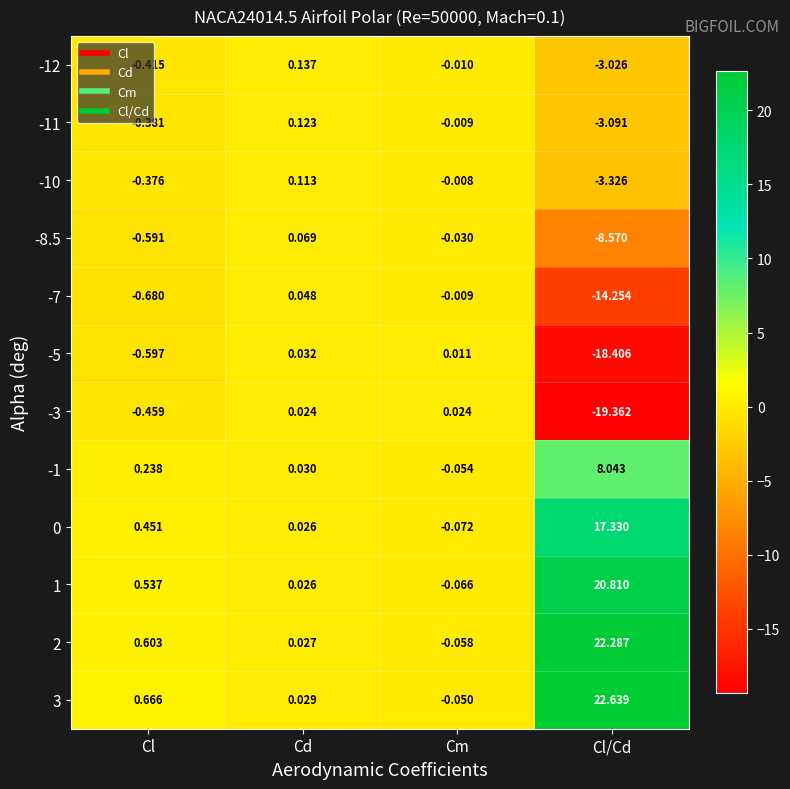

At how many categories does at least one series exceed 7?

1